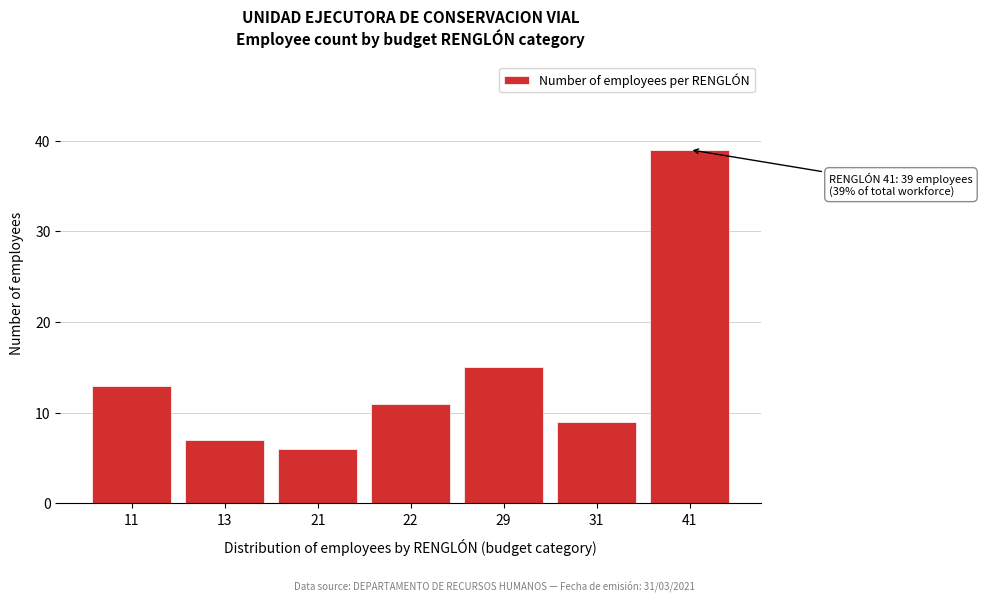

Reading left to right, extract all data points from this chart.

13	7	6	11	15	9	39